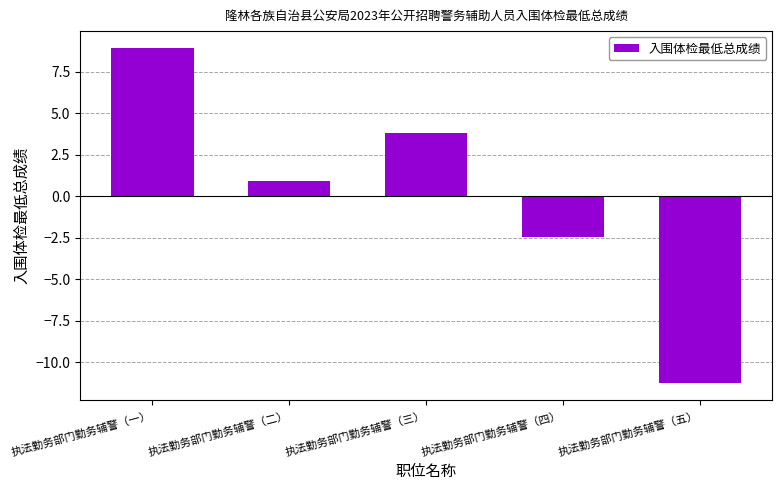

What is the label of the 3rd bar from the right?

执法勤务部门勤务辅警（三）